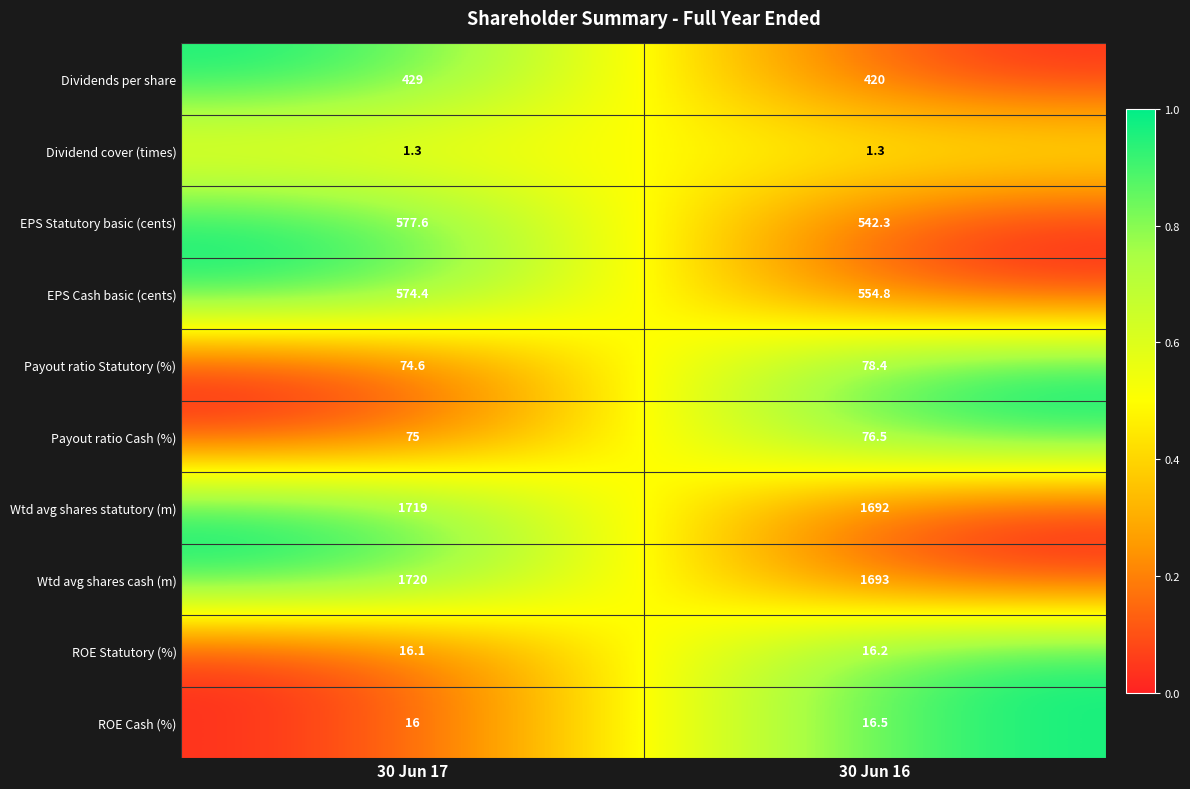

Reading left to right, list all the values displayed in this chart.

Dividends per share: 30 Jun 17=429.0	30 Jun 16=420.0
Dividend cover (times): 30 Jun 17=1.3	30 Jun 16=1.3
EPS Statutory basic (cents): 30 Jun 17=577.6	30 Jun 16=542.3
EPS Cash basic (cents): 30 Jun 17=574.4	30 Jun 16=554.8
Payout ratio Statutory (%): 30 Jun 17=74.6	30 Jun 16=78.4
Payout ratio Cash (%): 30 Jun 17=75.0	30 Jun 16=76.5
Wtd avg shares statutory (m): 30 Jun 17=1719.0	30 Jun 16=1692.0
Wtd avg shares cash (m): 30 Jun 17=1720.0	30 Jun 16=1693.0
ROE Statutory (%): 30 Jun 17=16.1	30 Jun 16=16.2
ROE Cash (%): 30 Jun 17=16.0	30 Jun 16=16.5